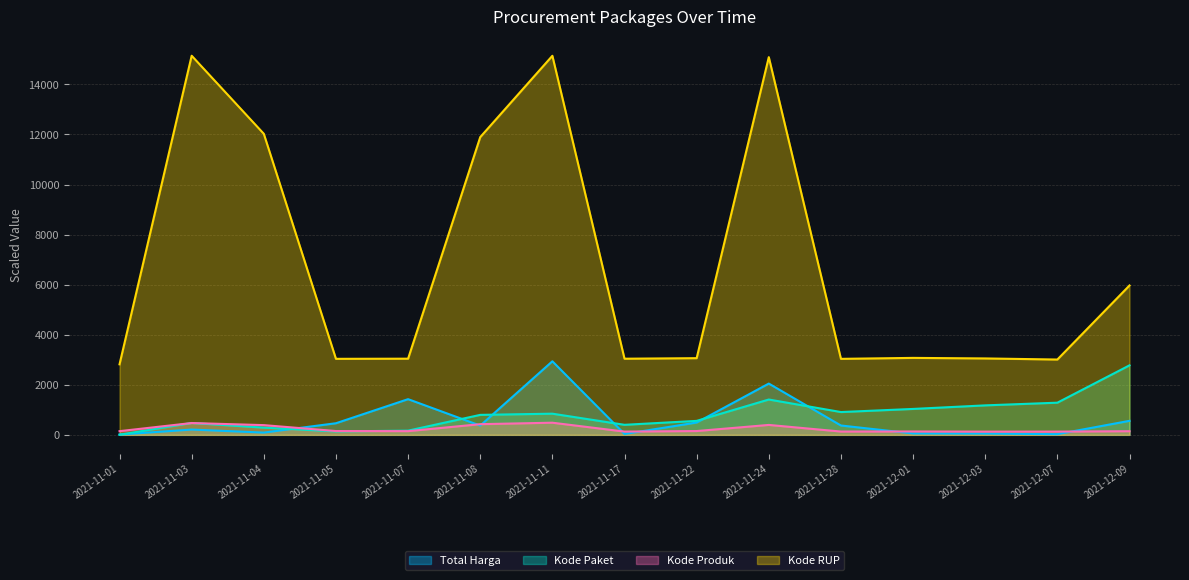

What is the sum of the Kode Produk values at 2021-11-07 and 2021-11-17?

278.7